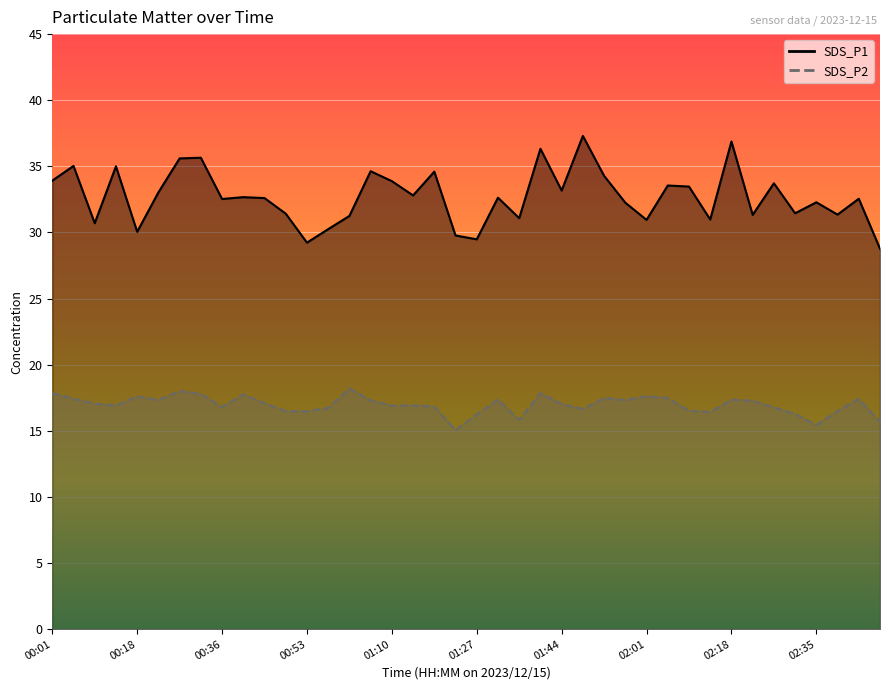

What is the difference between the maximum and minimum values in the SDS_P2 series?

3.1